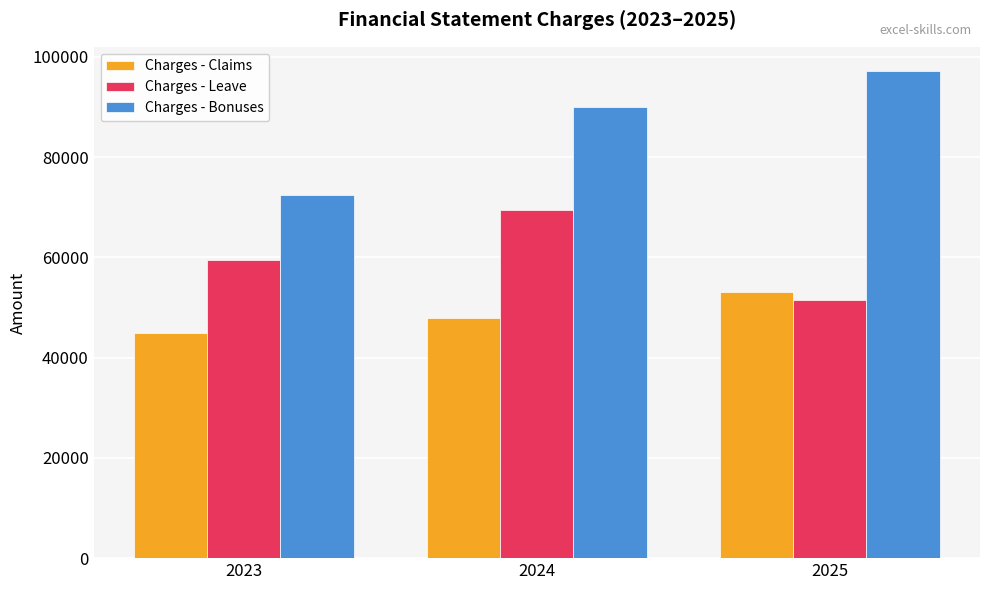

Which category has the lowest value across all series?

2023